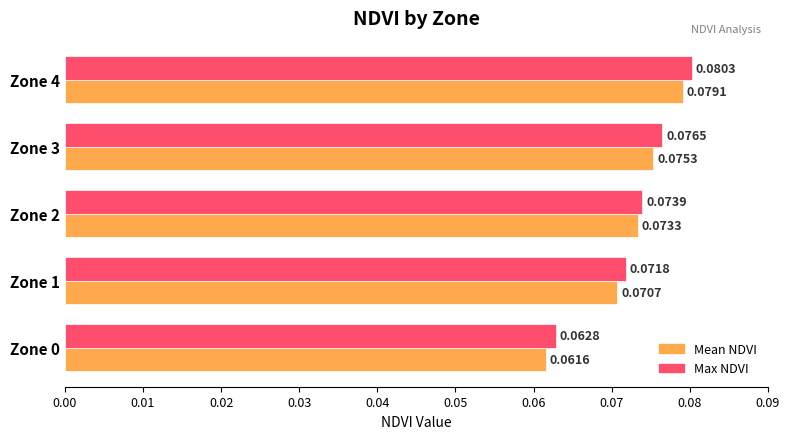

Rank the categories by Max NDVI value from highest to lowest.

Zone 4, Zone 3, Zone 2, Zone 1, Zone 0